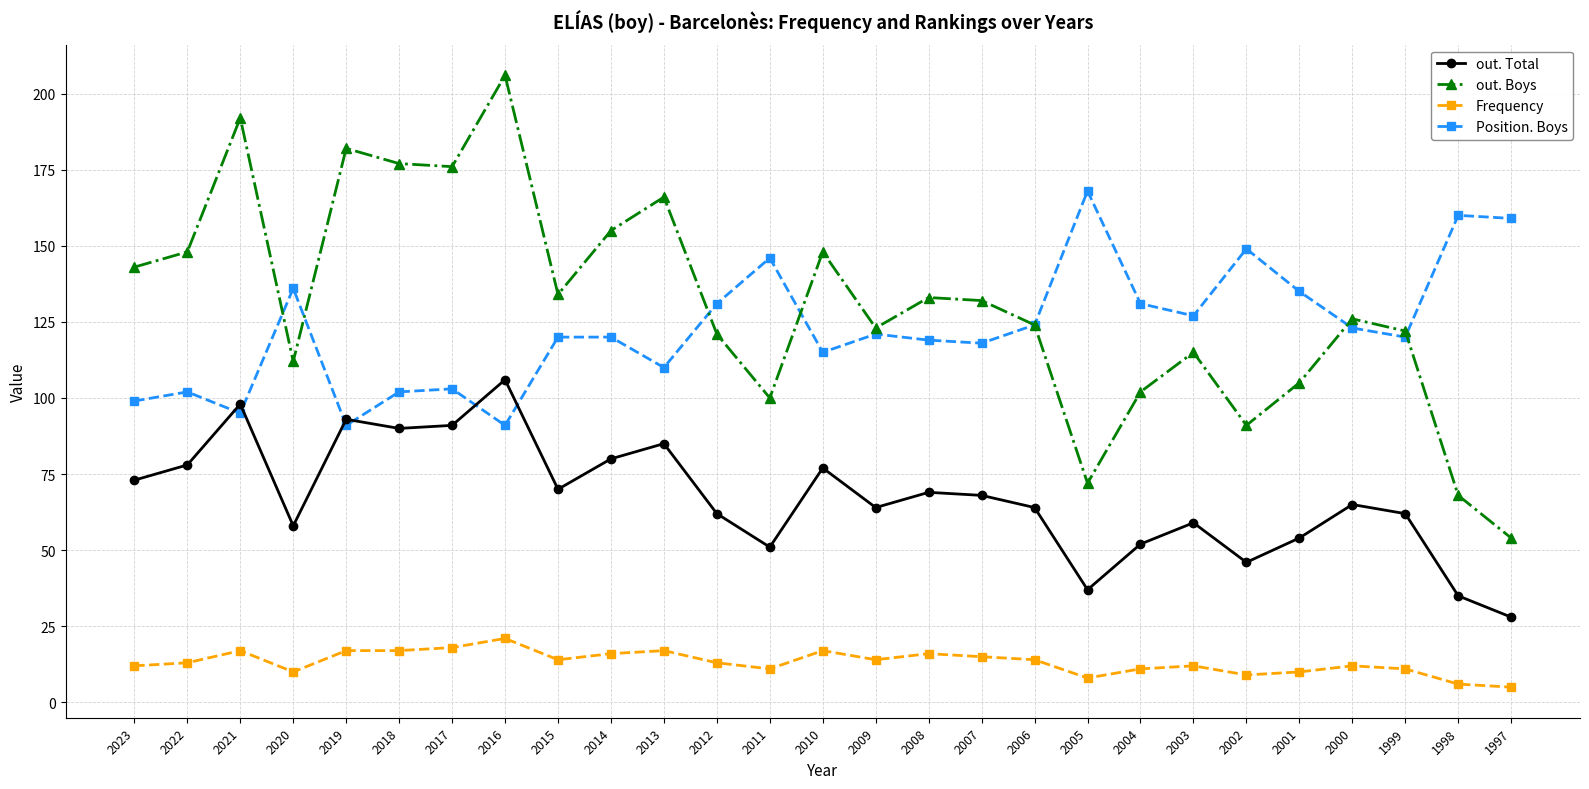

What are all the series names shown in the legend?

out. Total, out. Boys, Frequency, Position. Boys